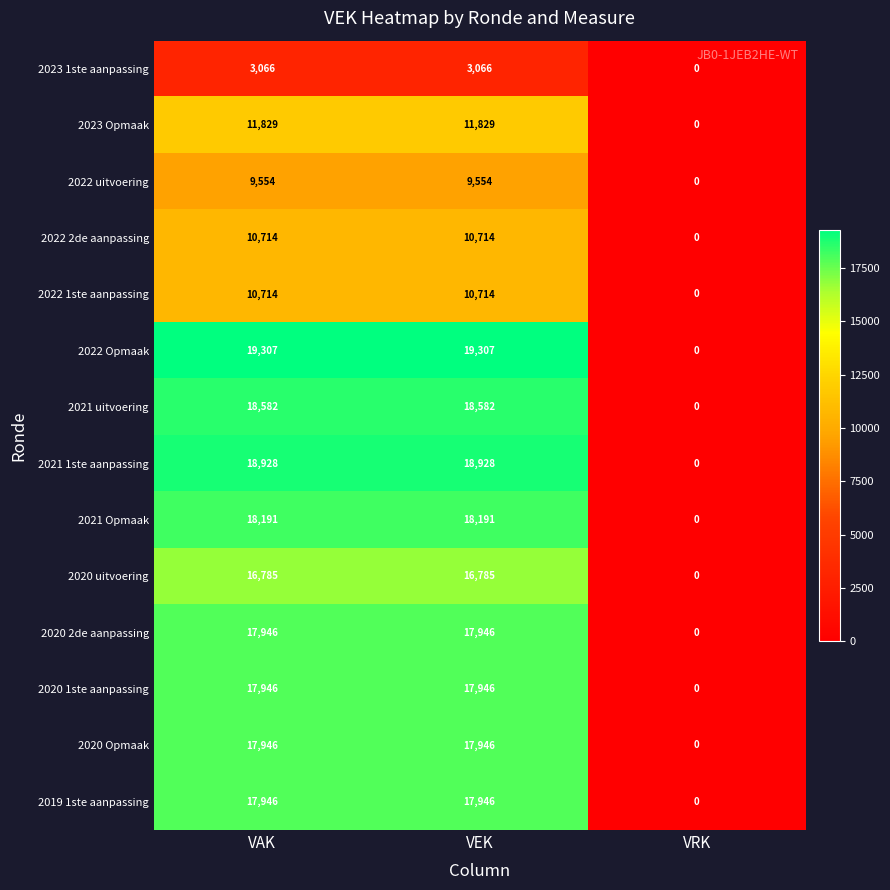

Count the 2023 Opmaak values in the range 0 to 11829.

3